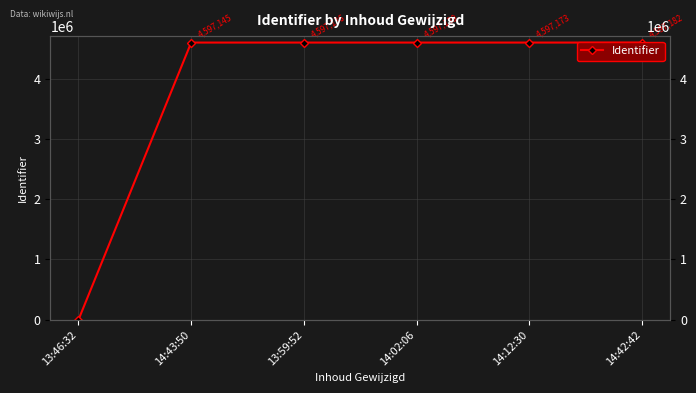

The value at 14:02:06 is 4597139. True or false?

True